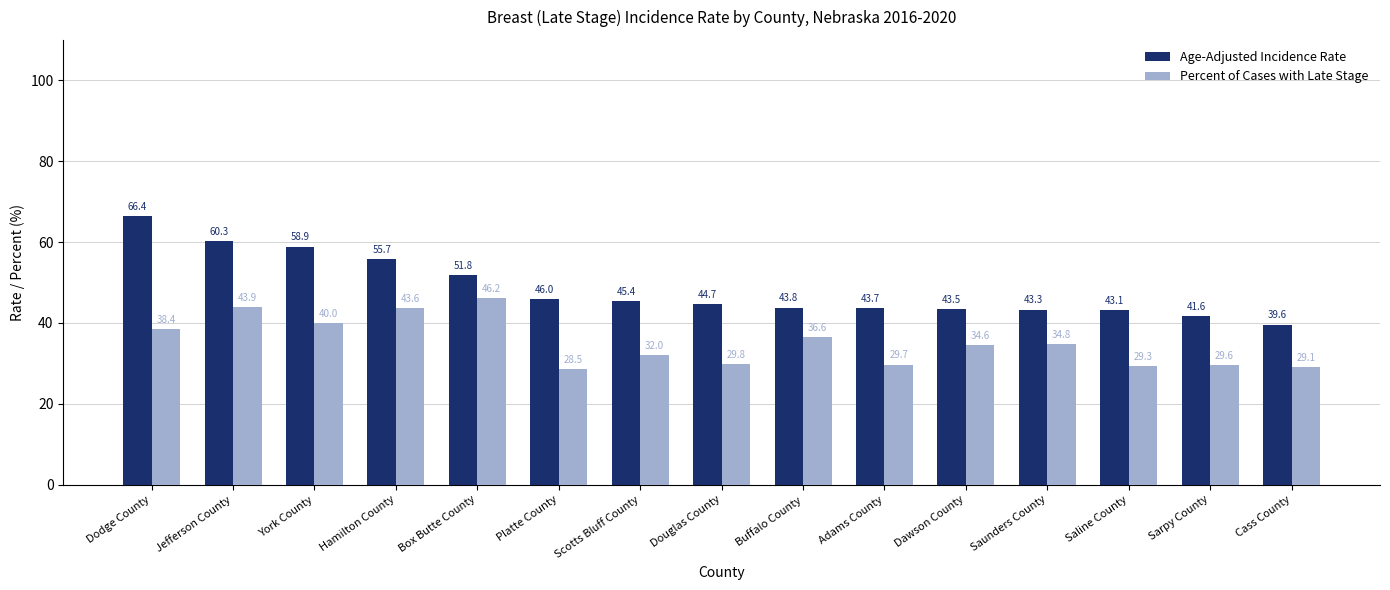

Which category has the highest value across all series?

Dodge County